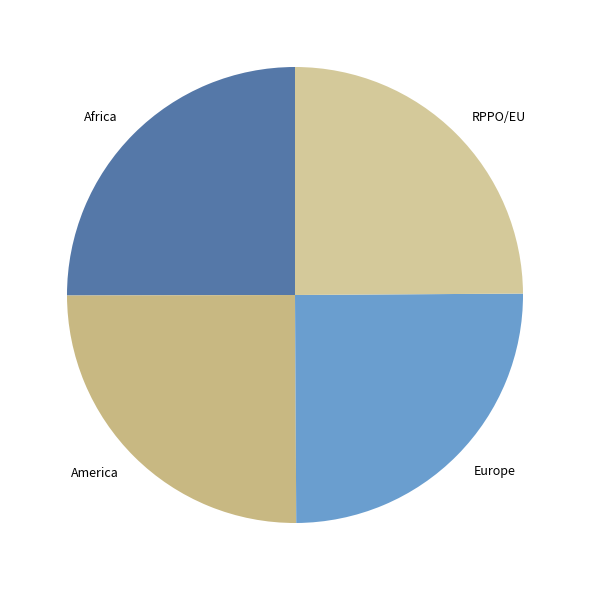

What is the ratio of the value at RPPO/EU to the value at America?

1.0